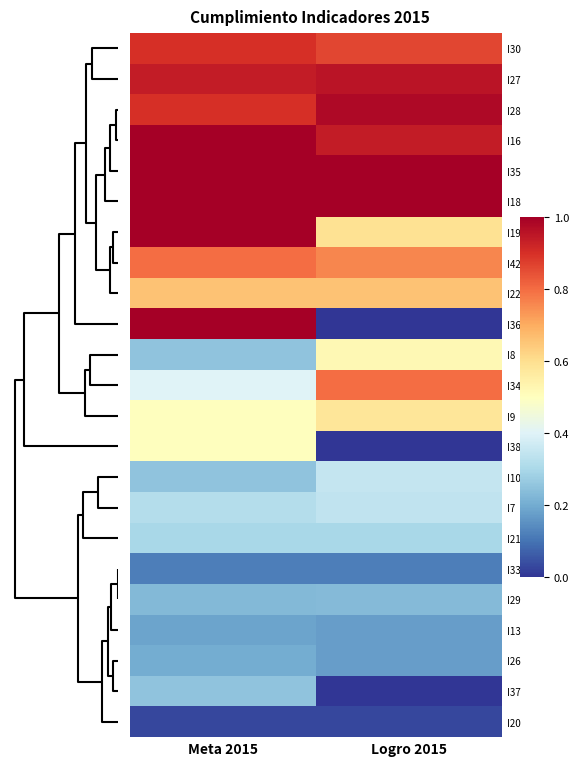

How many series are shown in this chart?

23